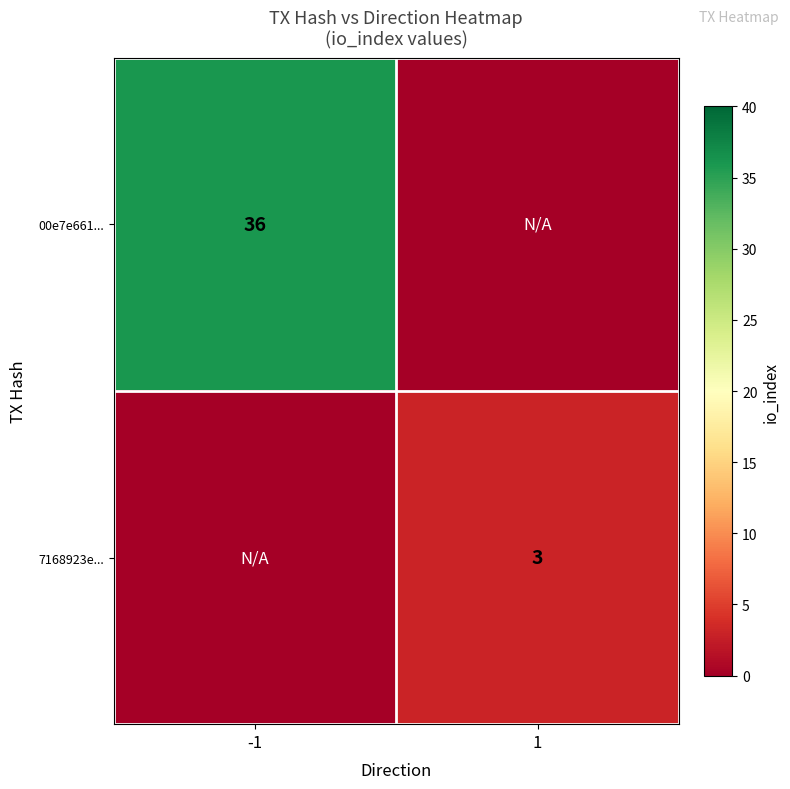

Is it true that 00e7e661... equals 36 at -1?

True